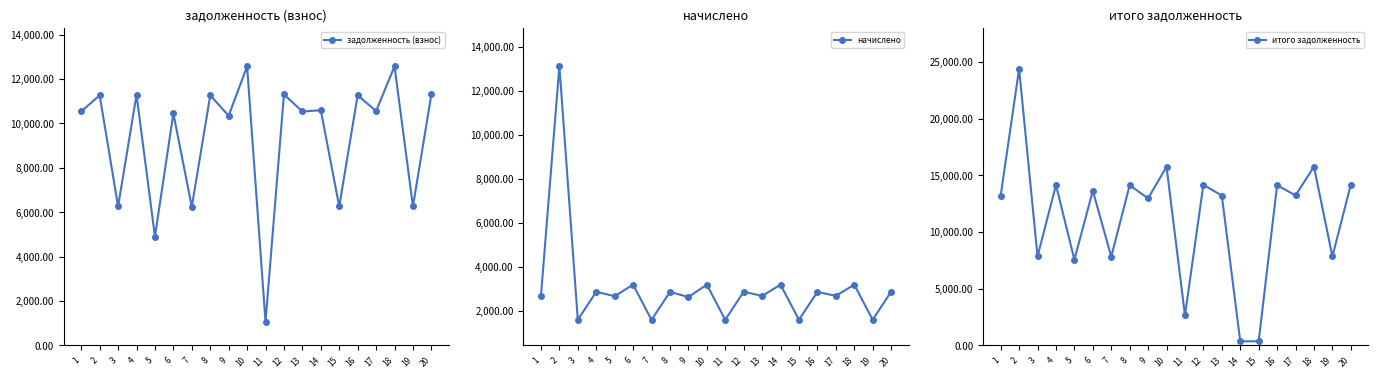

What is the minimum value shown in the chart?

352.2